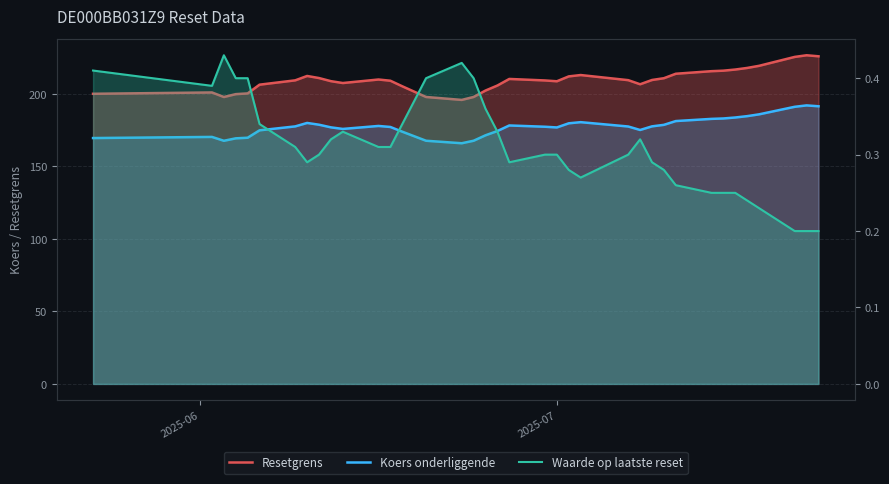

How many data points does each series have?

37